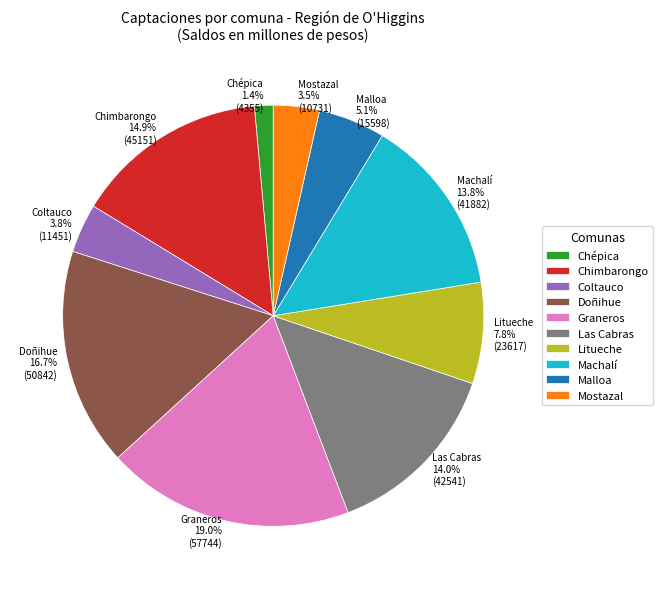

Which category has the biggest portion of the pie?

Graneros